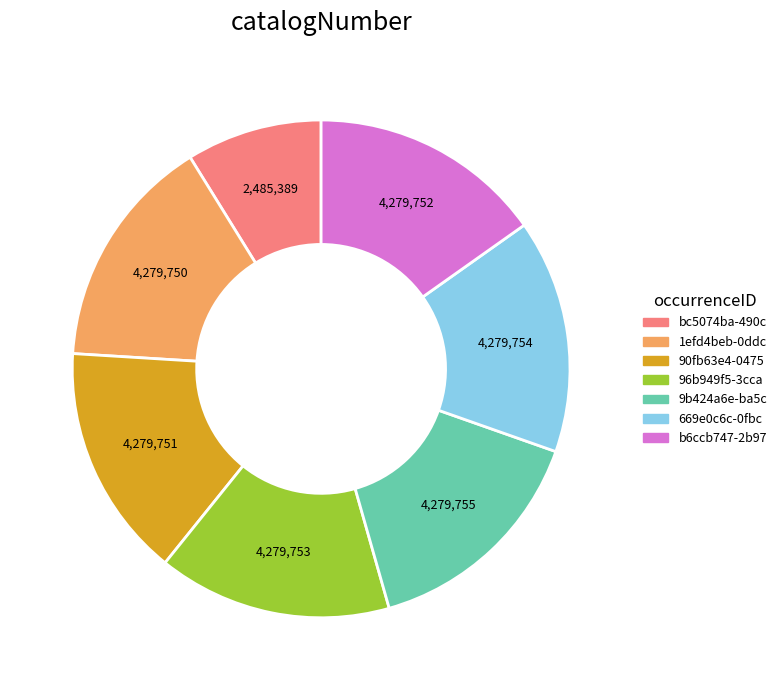

Is there a majority slice in this chart?

No